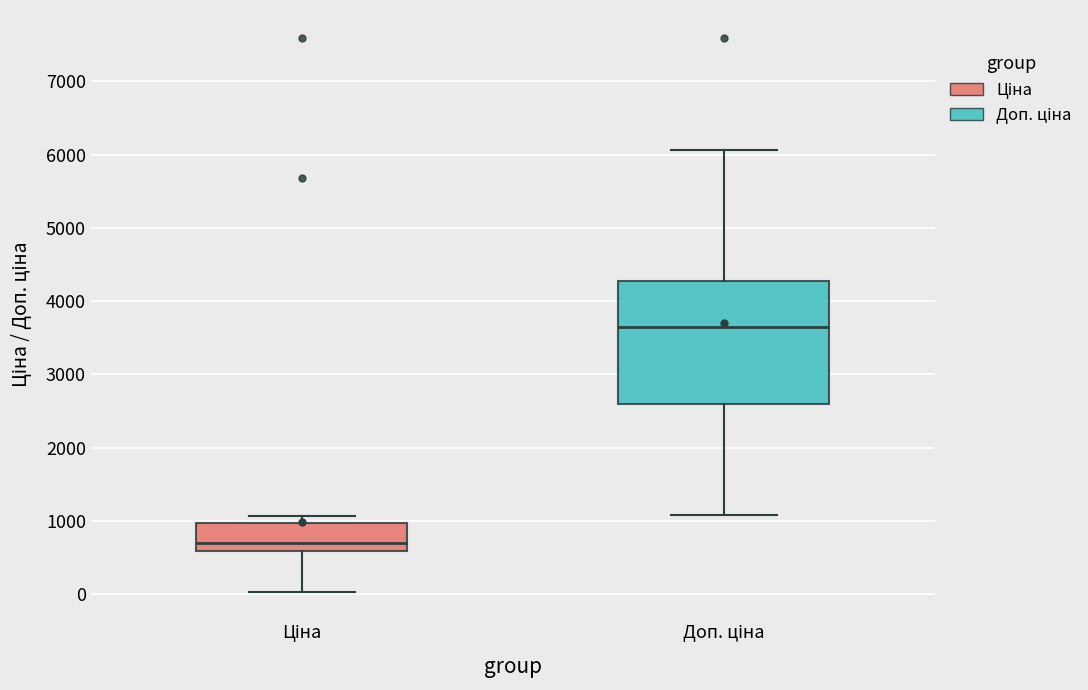

Which box's median line is the highest?

Доп. ціна